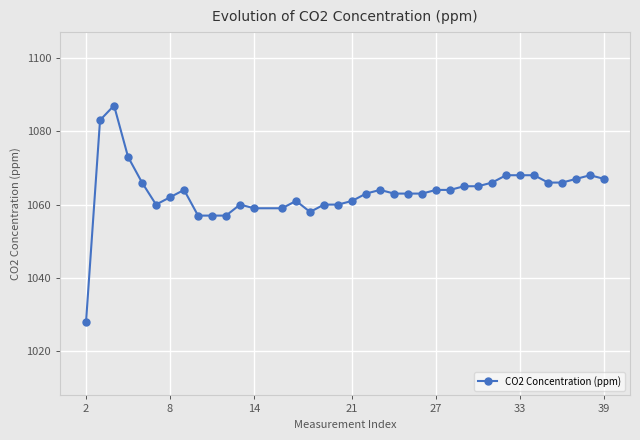

What is the value of the 6th point from the left?

1060